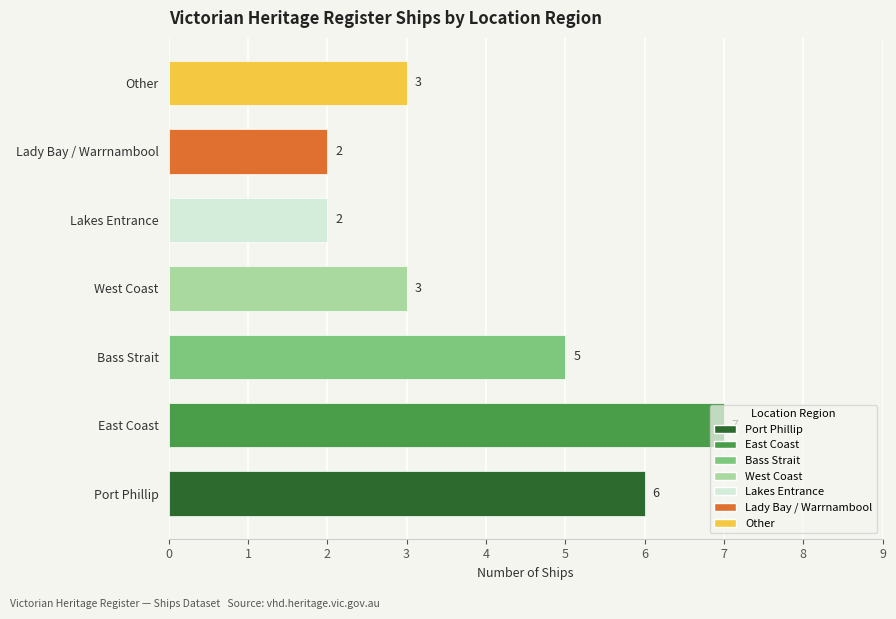

What is the maximum value shown in the chart?

7